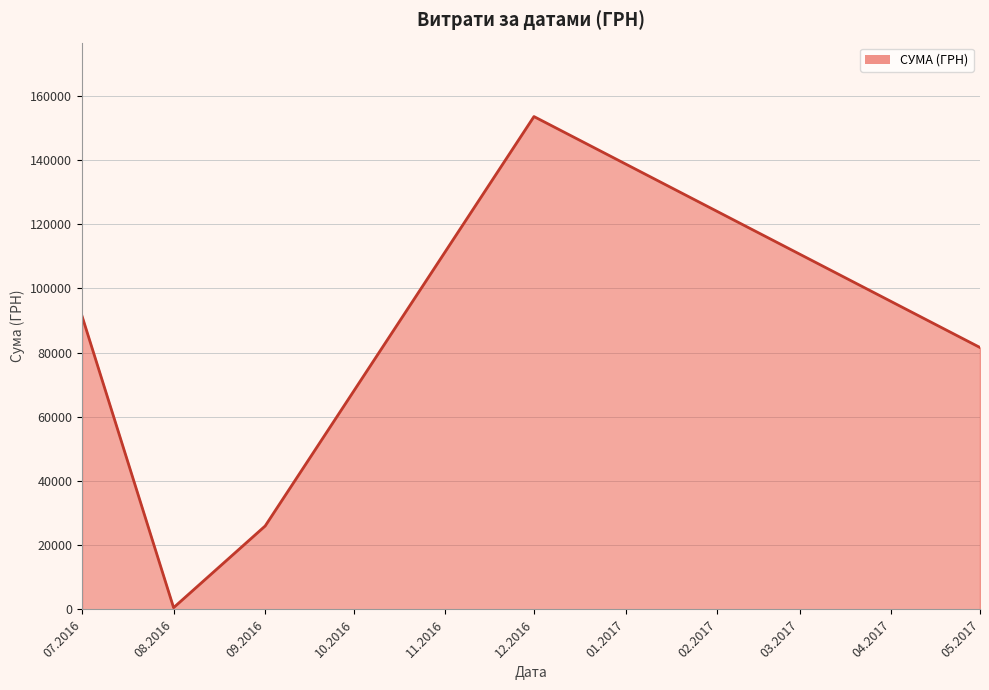

Reading right to left, what are all the values shown in this chart?

81589.2	153527.0	26000.0	561.4	91381.2